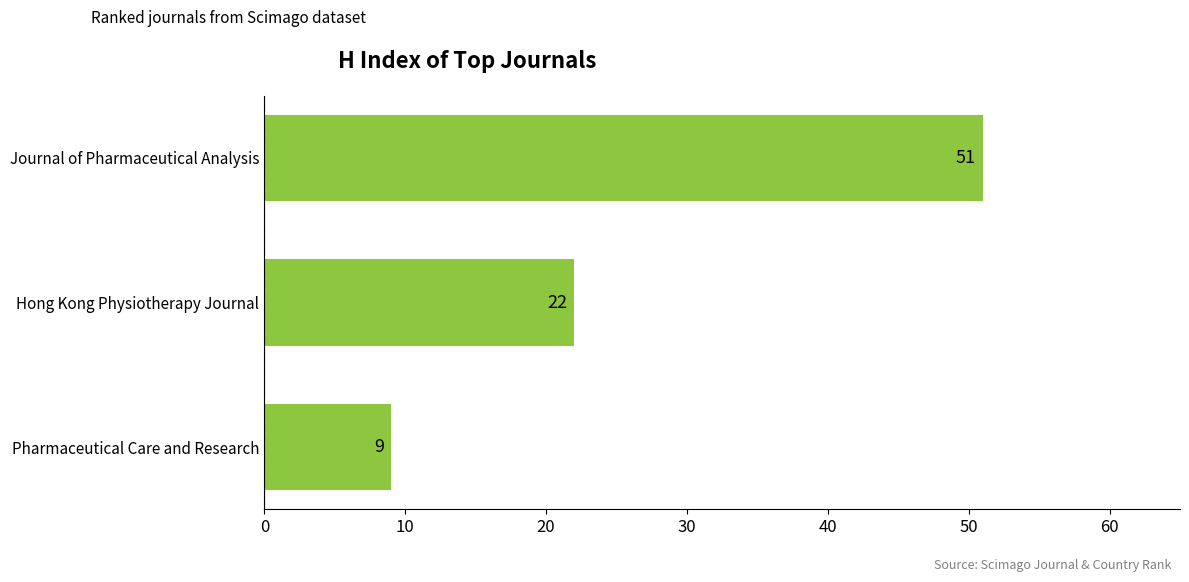

What is the smallest value displayed?

9